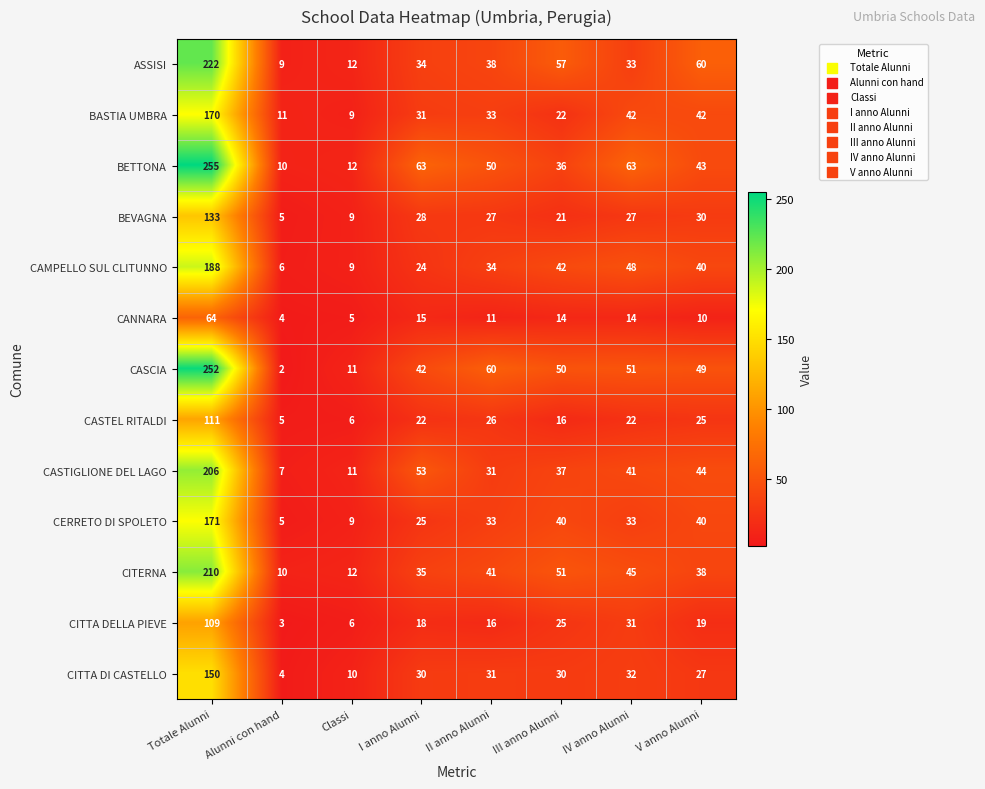

What is the spread (max minus min) of values at I anno Alunni?

48